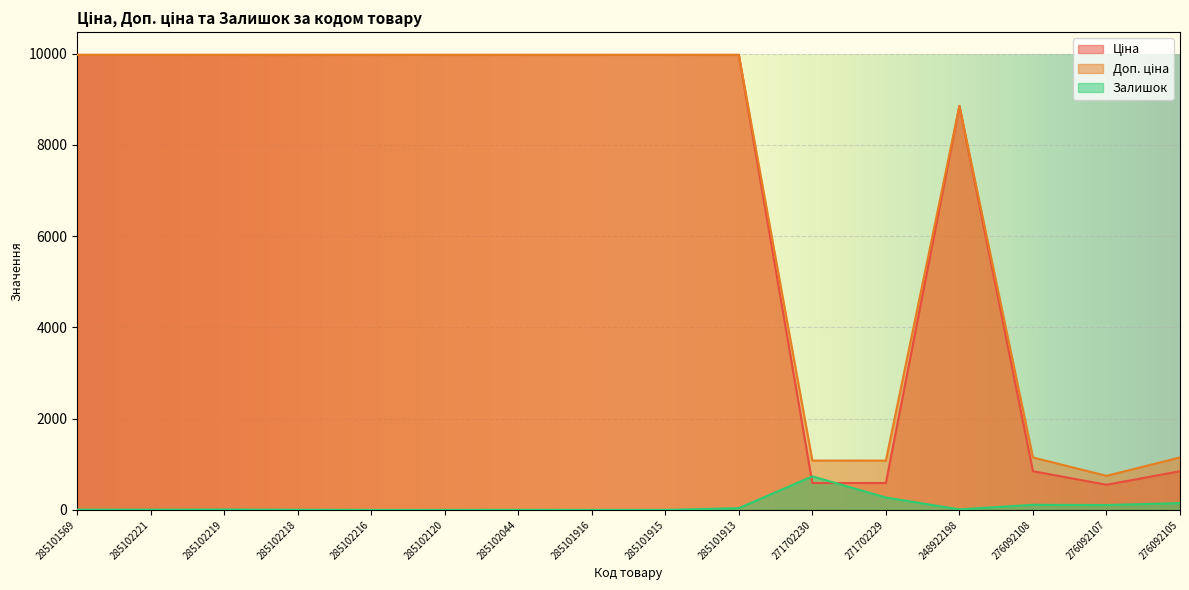

What is the difference between the Доп. ціна values at 276092107 and 285102219?

9228.0